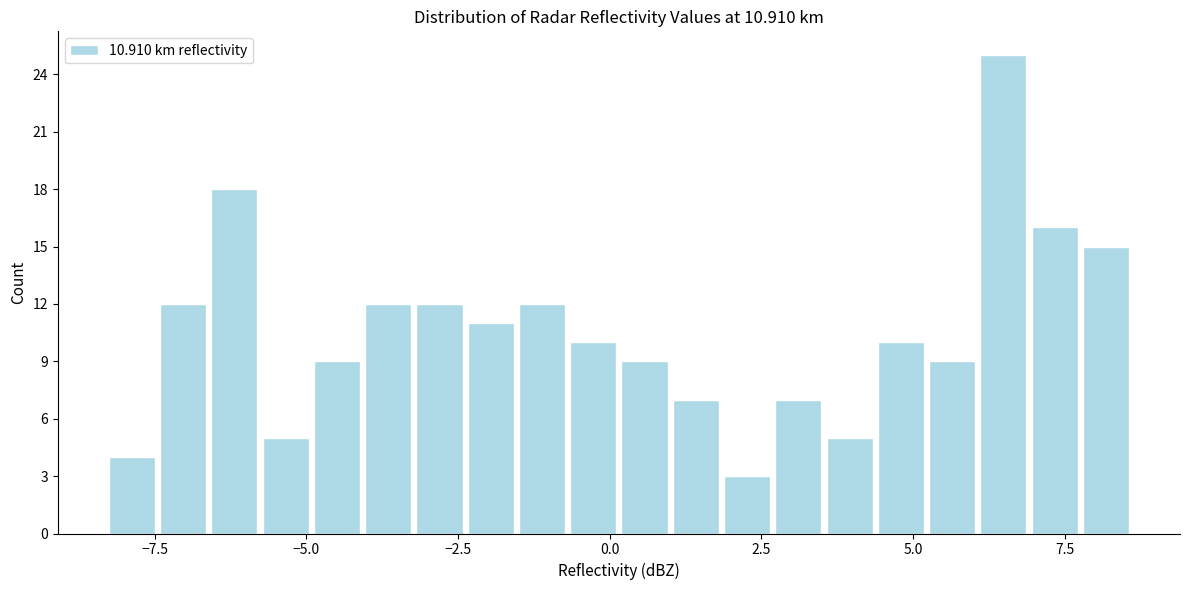

Read against the x-axis, roughly where is the centre of the tallest bar?

6.5